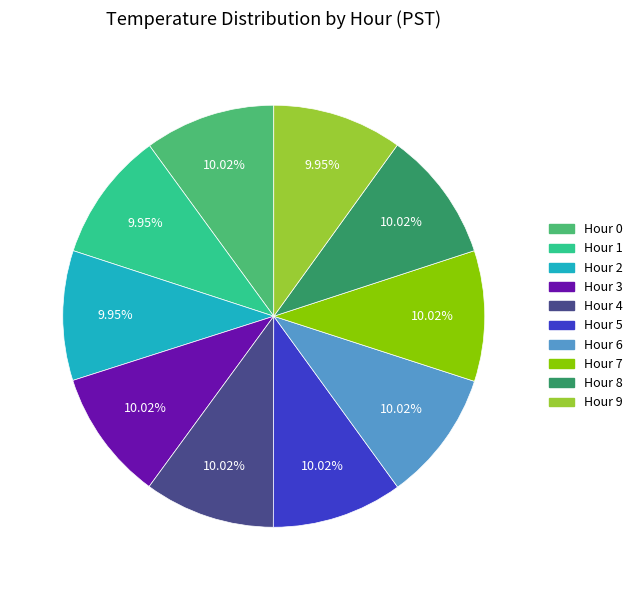

What percentage is the Hour 2 slice, to the nearest percent?

10%